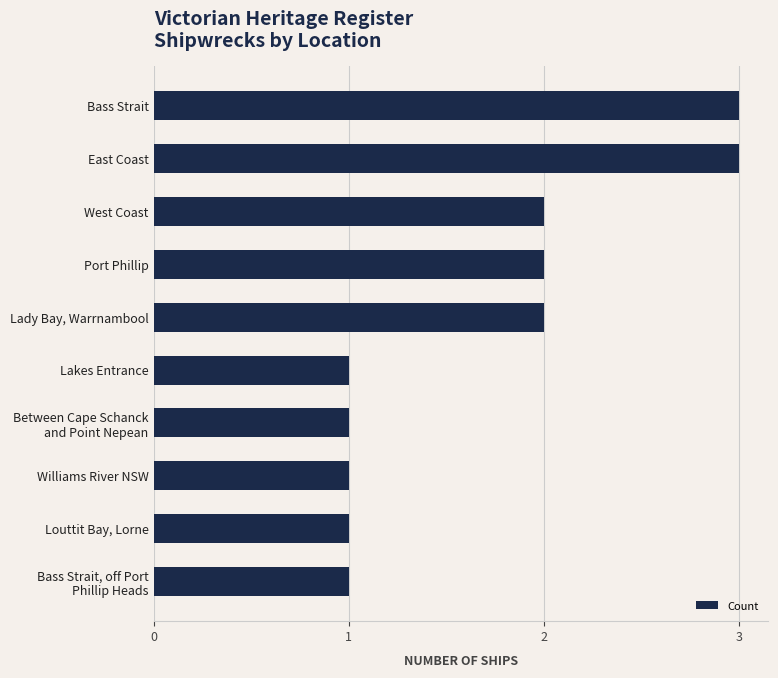

Are the bars grouped side by side (vs. stacked)?

No